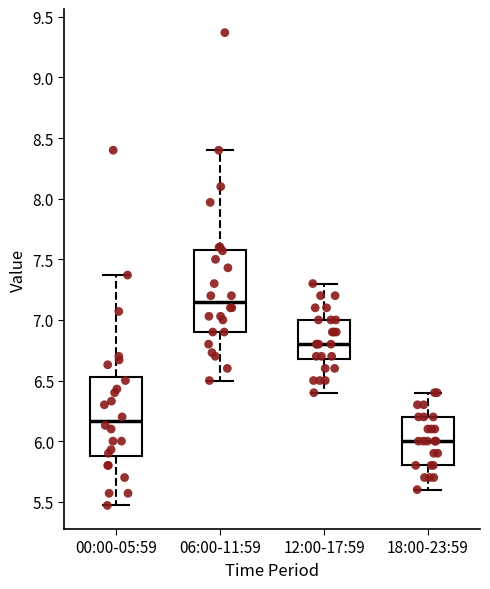

Reading left to right, read every box against the y-axis: the position of its median line, the range the box covers, and the ends of its whiskers. The values are not printed on the chart, so give them approximately, as read against the axis.

00:00-05:59: median 6.15, box 5.90 to 6.55, whiskers 5.45 to 7.35
06:00-11:59: median 7.15, box 6.90 to 7.60, whiskers 6.50 to 8.40
12:00-17:59: median 6.80, box 6.70 to 7.00, whiskers 6.40 to 7.30
18:00-23:59: median 6.00, box 5.80 to 6.20, whiskers 5.60 to 6.40